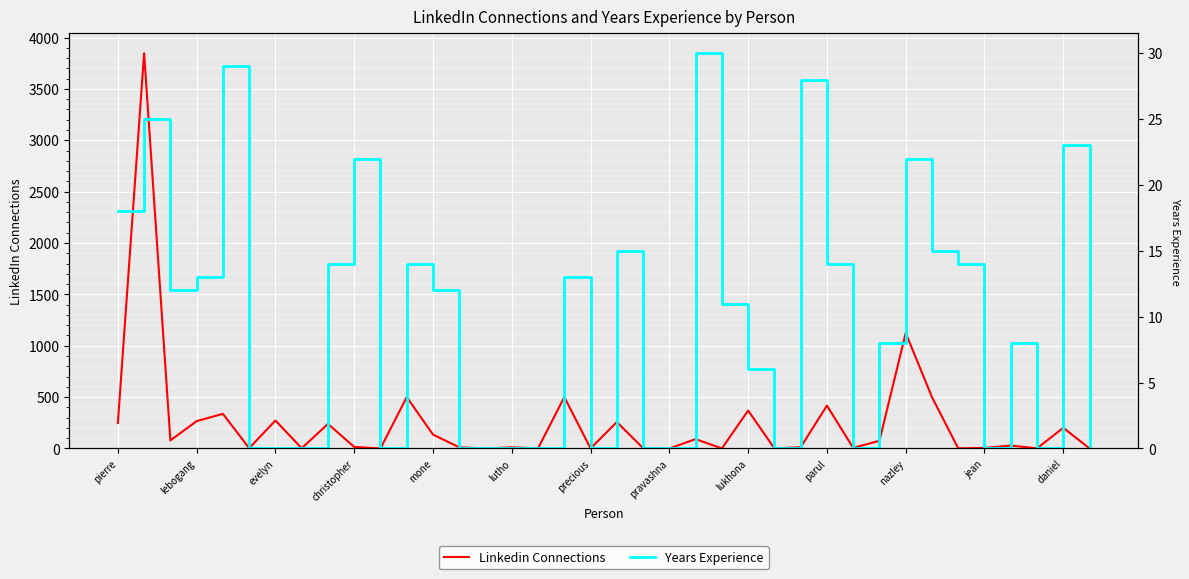

What is the maximum value for Linkedin Connections?

3848